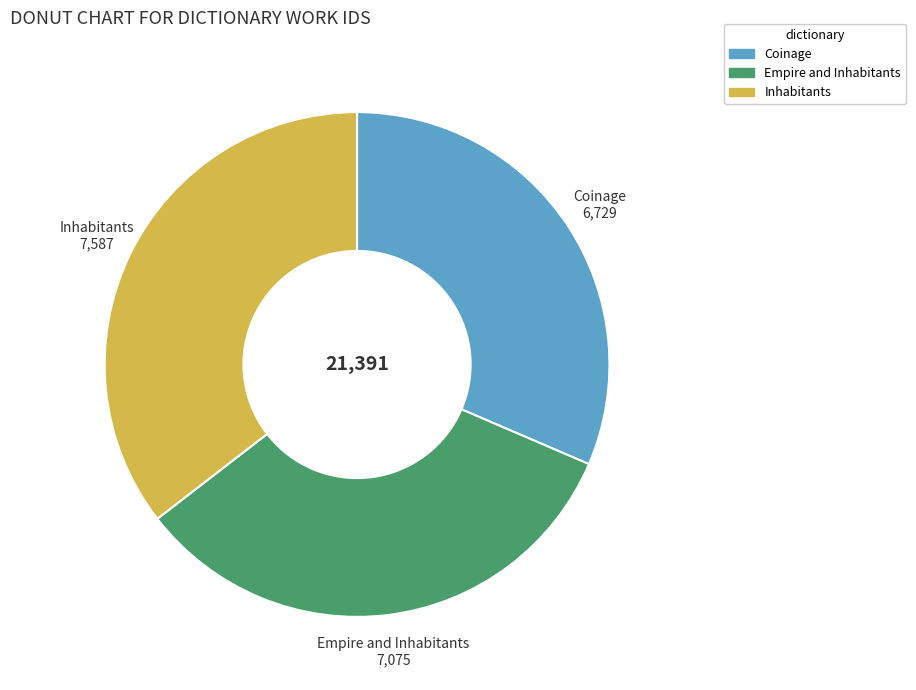

Does any single category account for the majority?

No